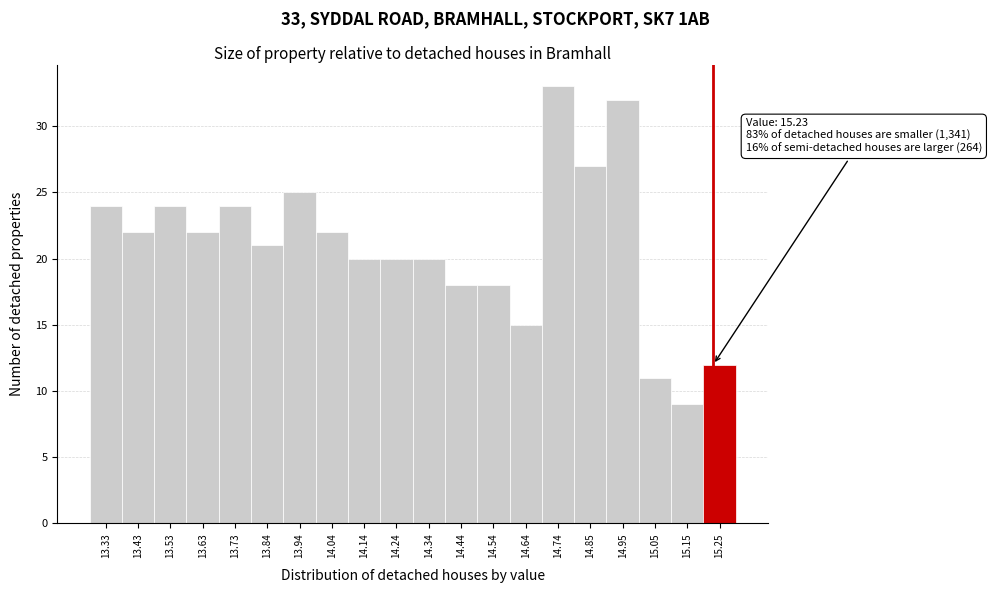

Over which range of the x-axis is the bar tallest?

14.70 to 14.80